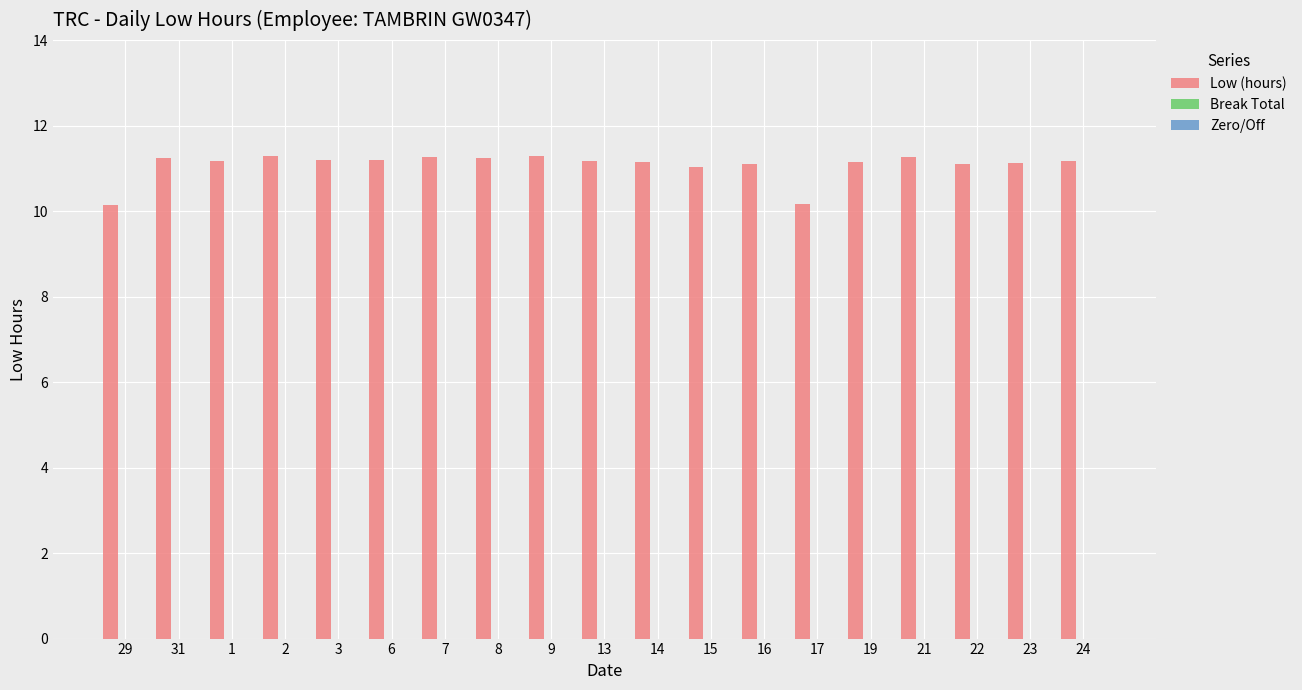

What is the greatest value displayed?

11.3